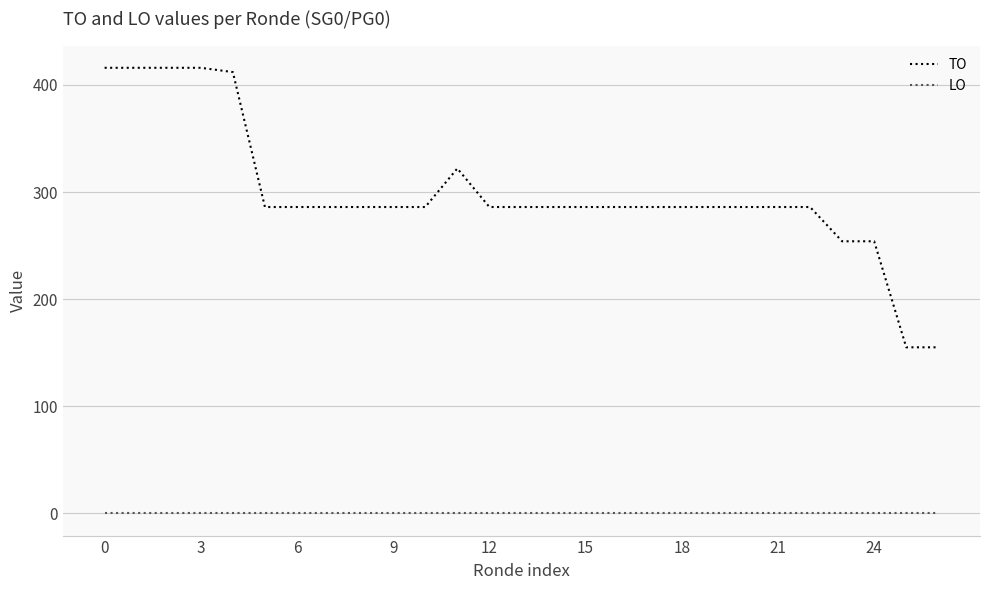

At how many categories does at least one series exceed 314?

6